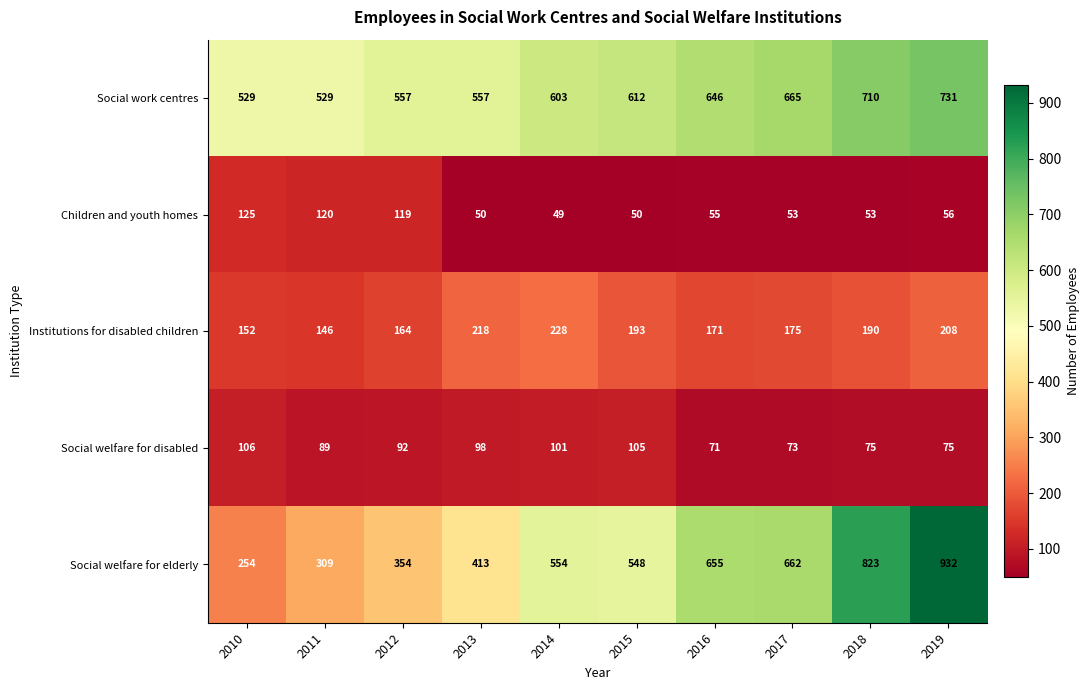

Rank the series at 2013 from lowest to highest value.

Children and youth homes, Social welfare for disabled, Institutions for disabled children, Social welfare for elderly, Social work centres